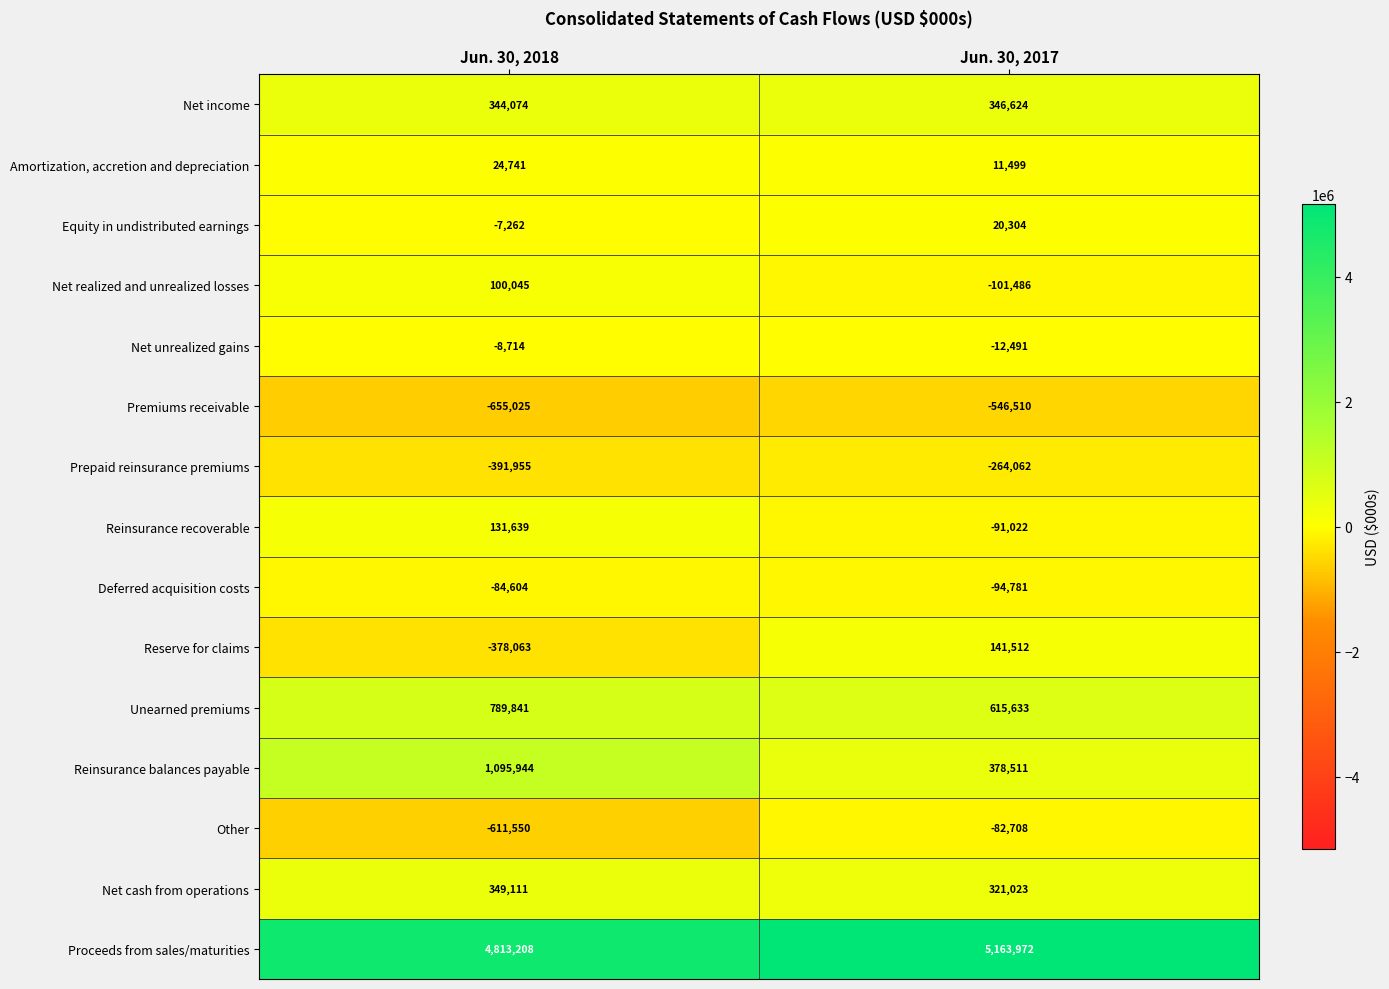

What is the greatest value displayed?

5163972